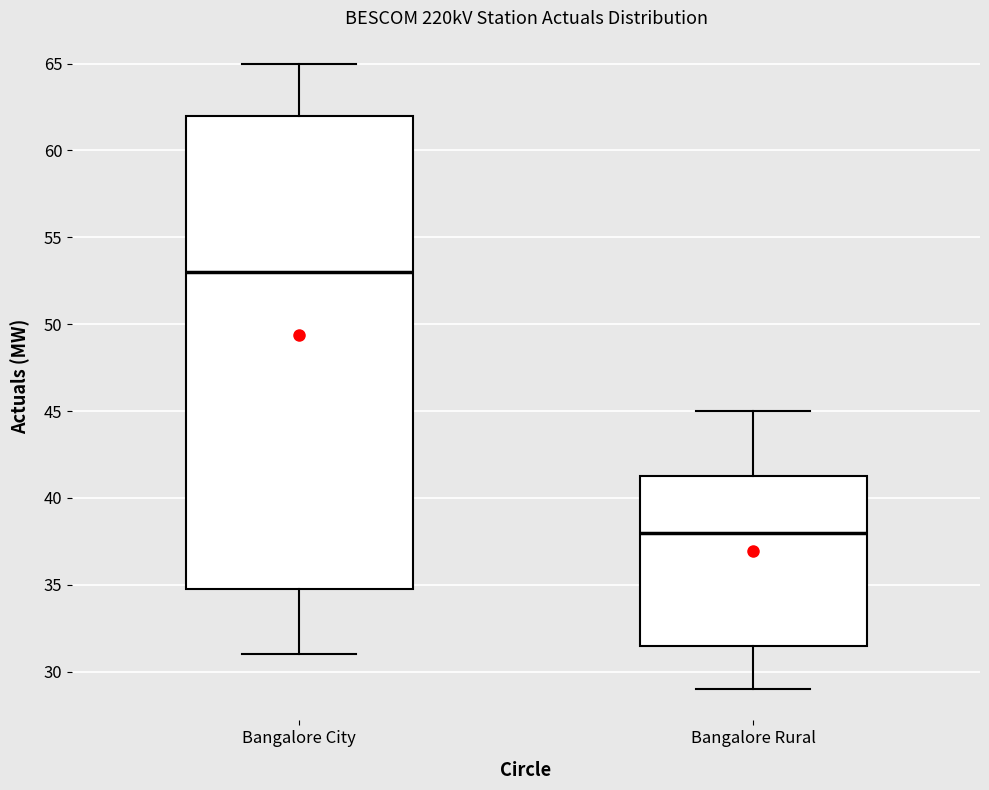

Reading left to right, read every box against the y-axis: the position of its median line, the range the box covers, and the ends of its whiskers. The values are not printed on the chart, so give them approximately, as read against the axis.

Bangalore City: median 53.0, box 35.0 to 62.0, whiskers 31.0 to 65.0
Bangalore Rural: median 38.0, box 31.5 to 41.5, whiskers 29.0 to 45.0